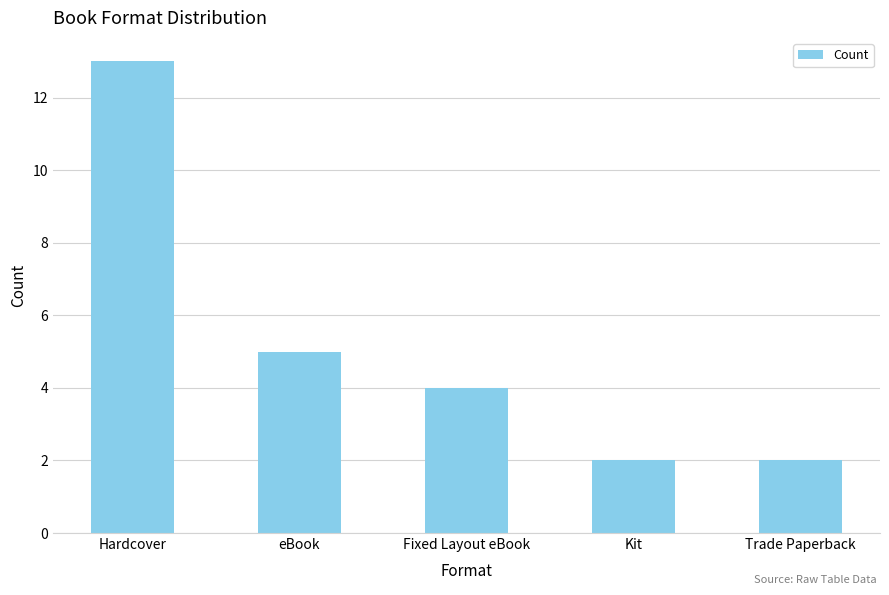

Where does the data first go above 4?

Hardcover